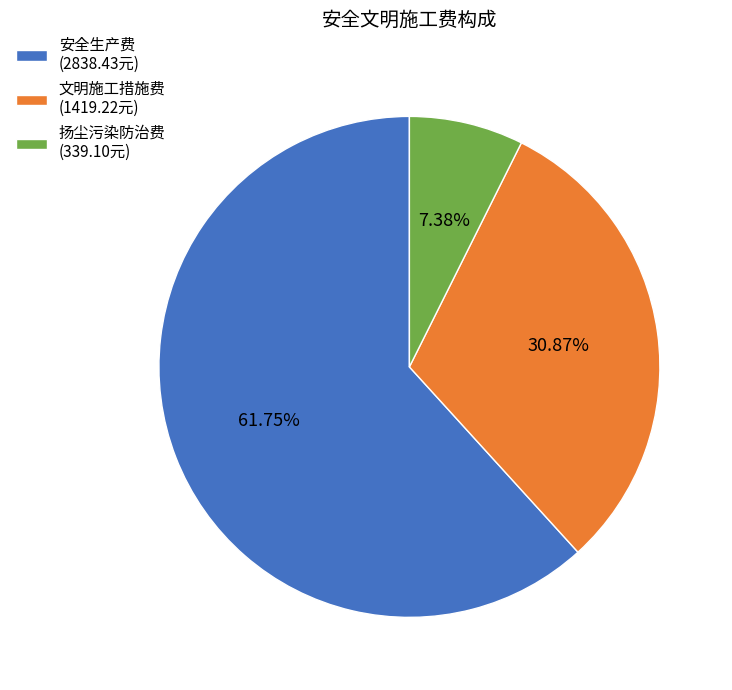

To the nearest percent, what is the average slice percentage?

33%